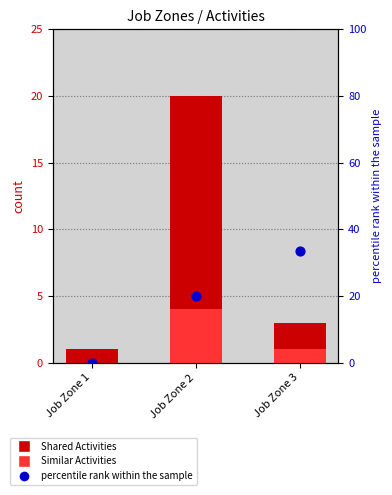

Which series has the largest total across all categories?

percentile rank within the sample